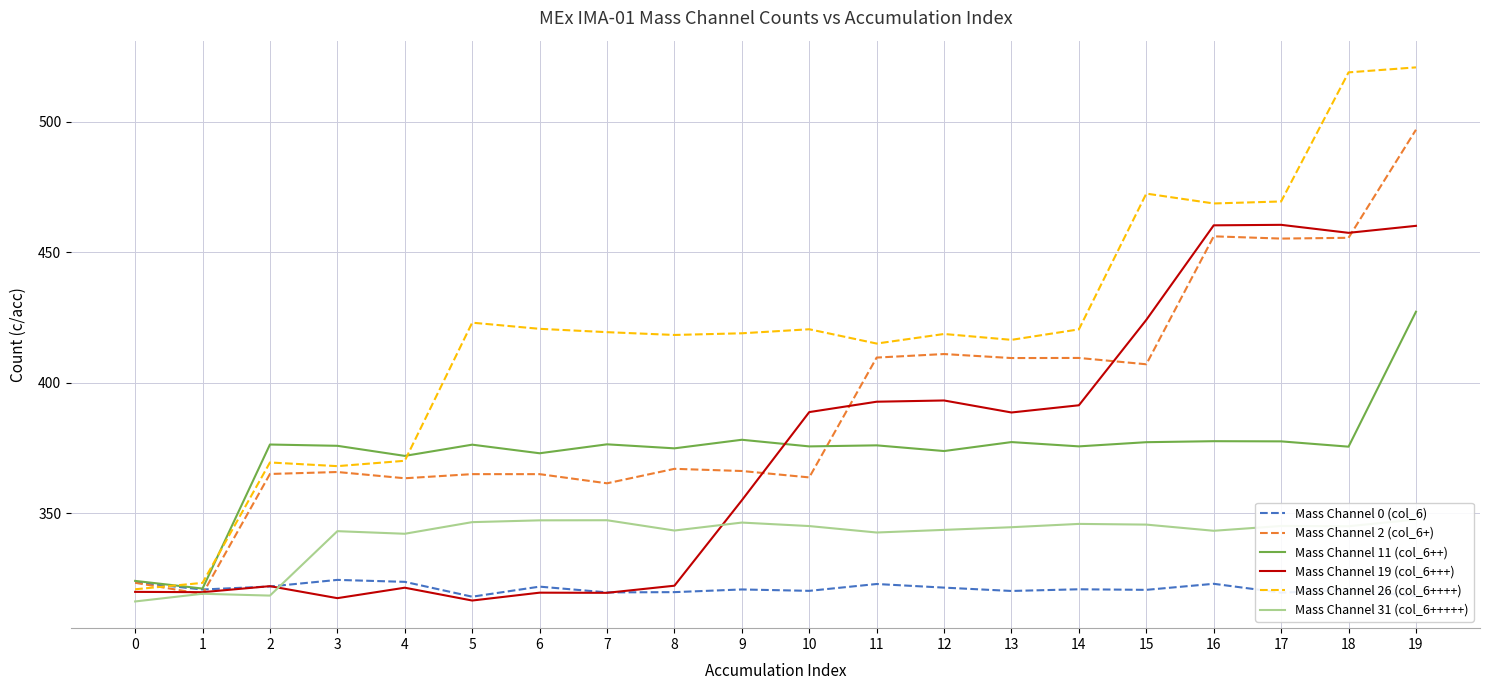

Is it true that Mass Channel 31 (col_6+++++) equals 71.5 at 3?

False